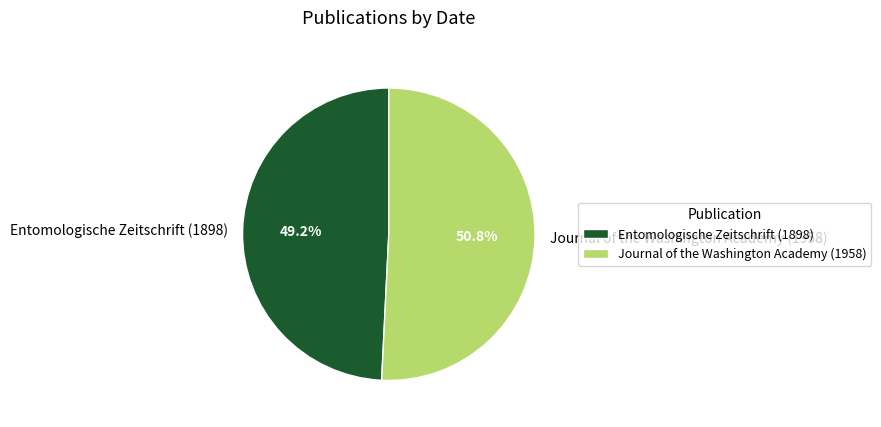

True or false: Entomologische Zeitschrift (1898) accounts for 61% of the total.

False